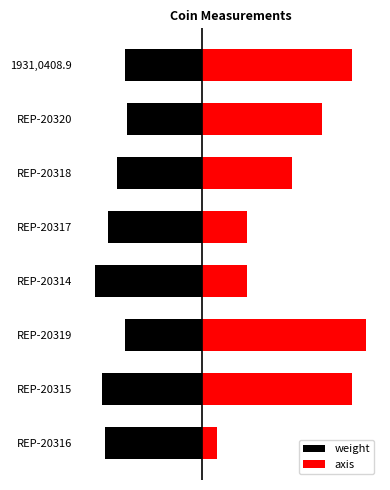

True or false: weight has a value of -5.1 at REP-20320.

True